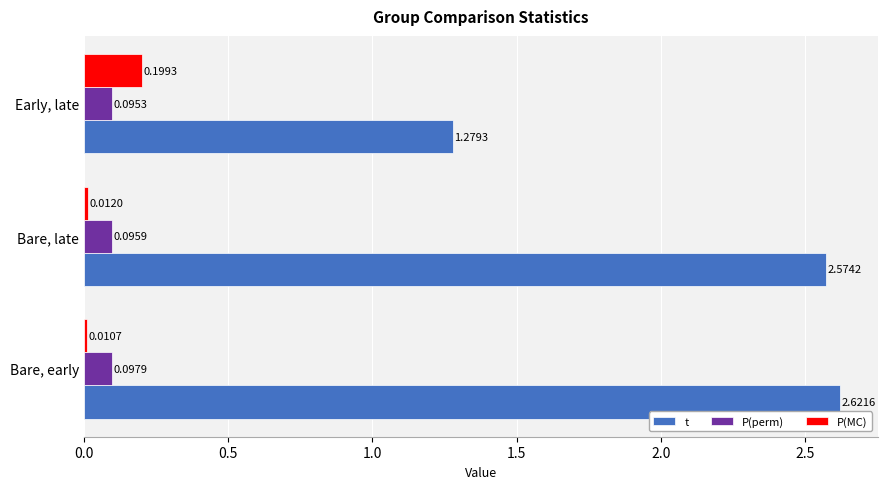

What is the sum of all t values?

6.5